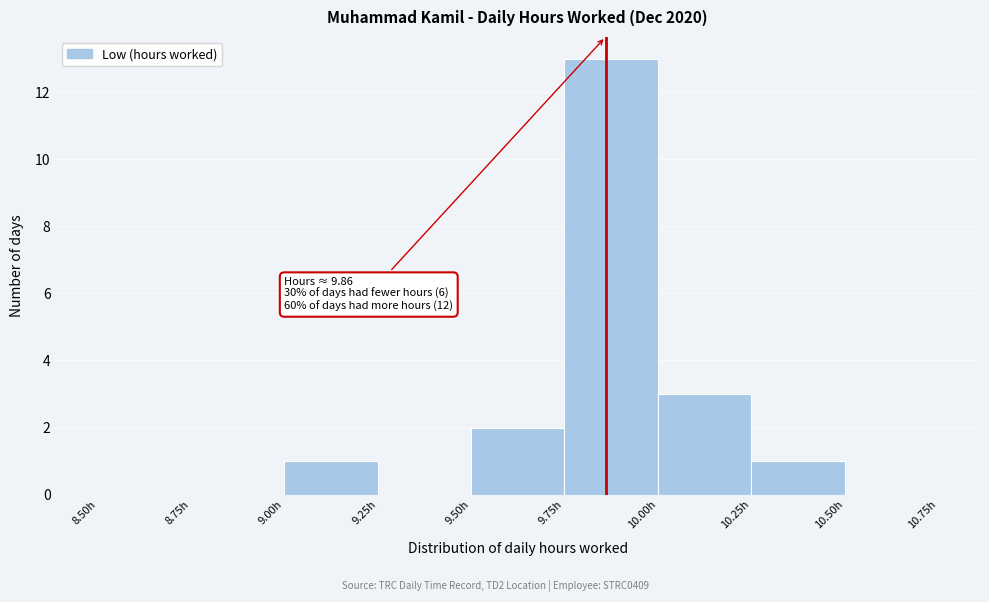

Over which range of the x-axis is the bar tallest?

9.75 to 10.00